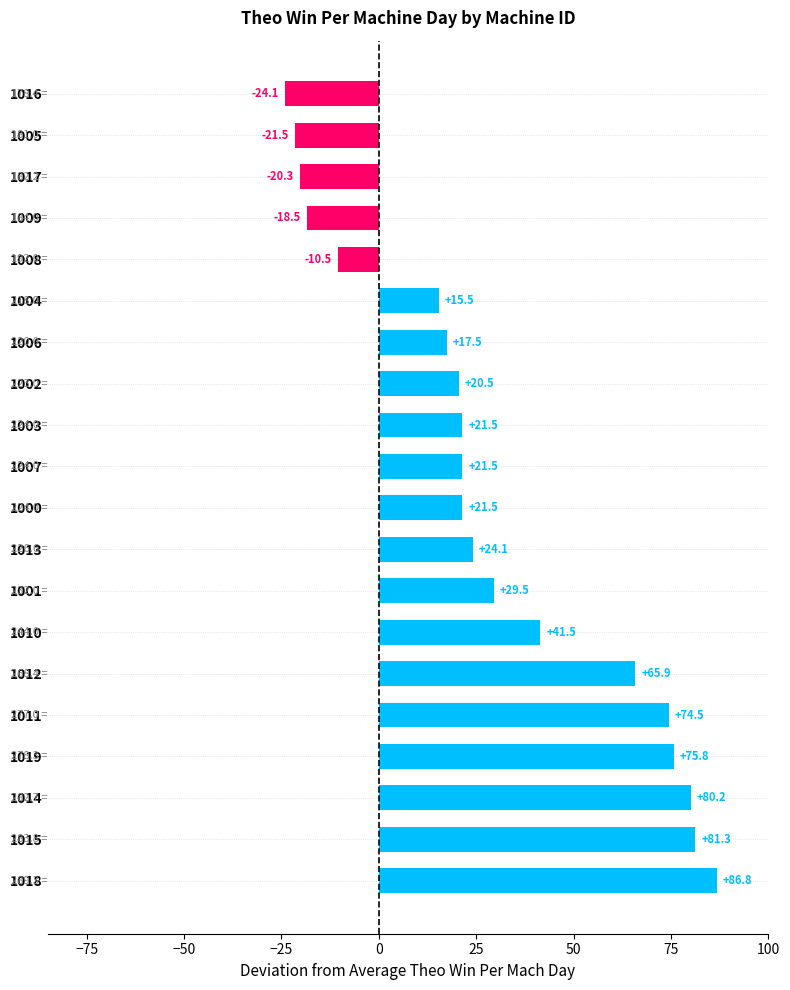

At which label is the value closest to 31?

1001